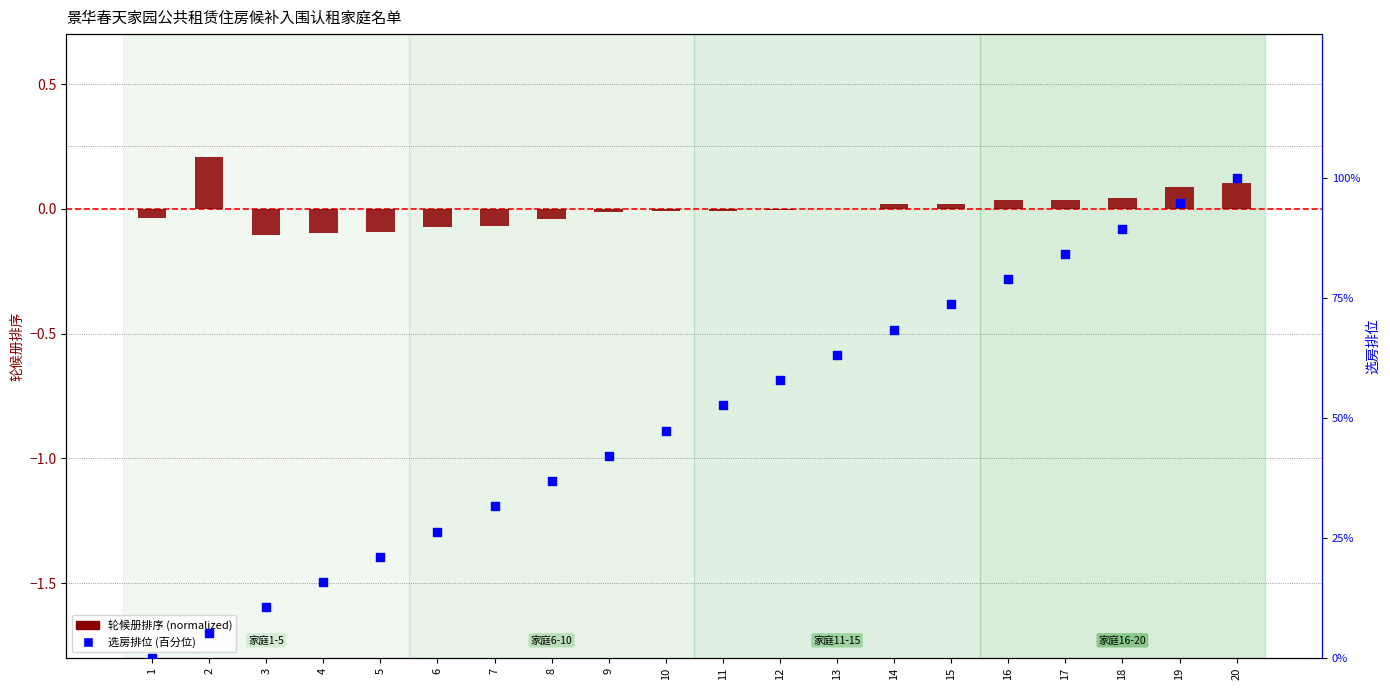

Which series contains the highest Y value?

选房排位 (百分位)